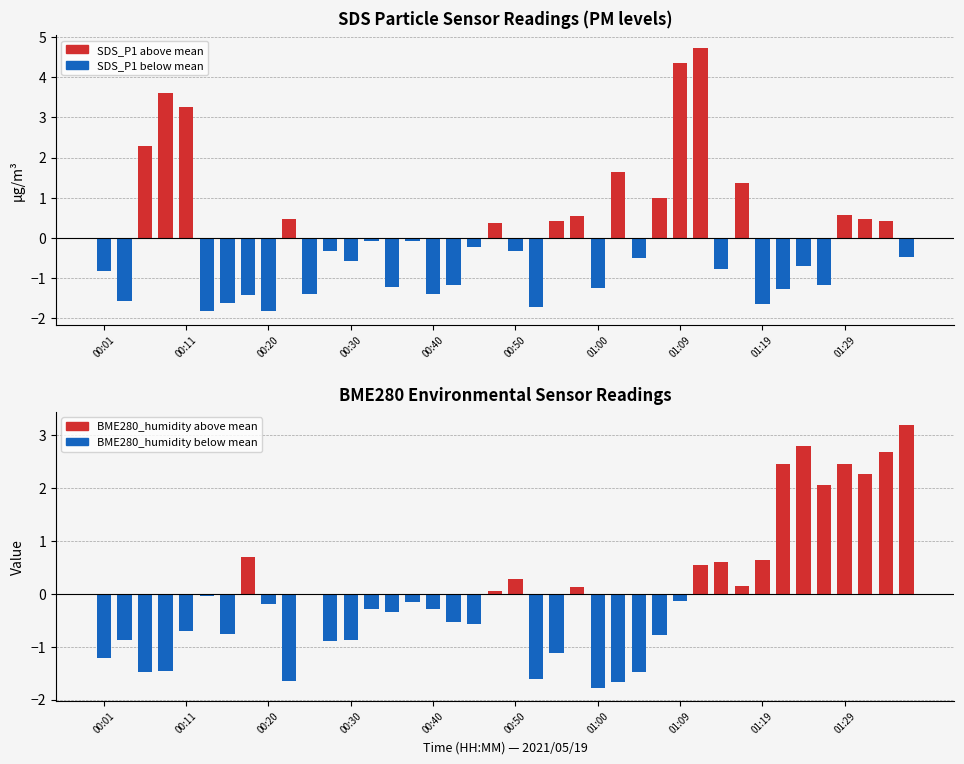

What is the difference between the highest and lowest values at 00:20?

1.7